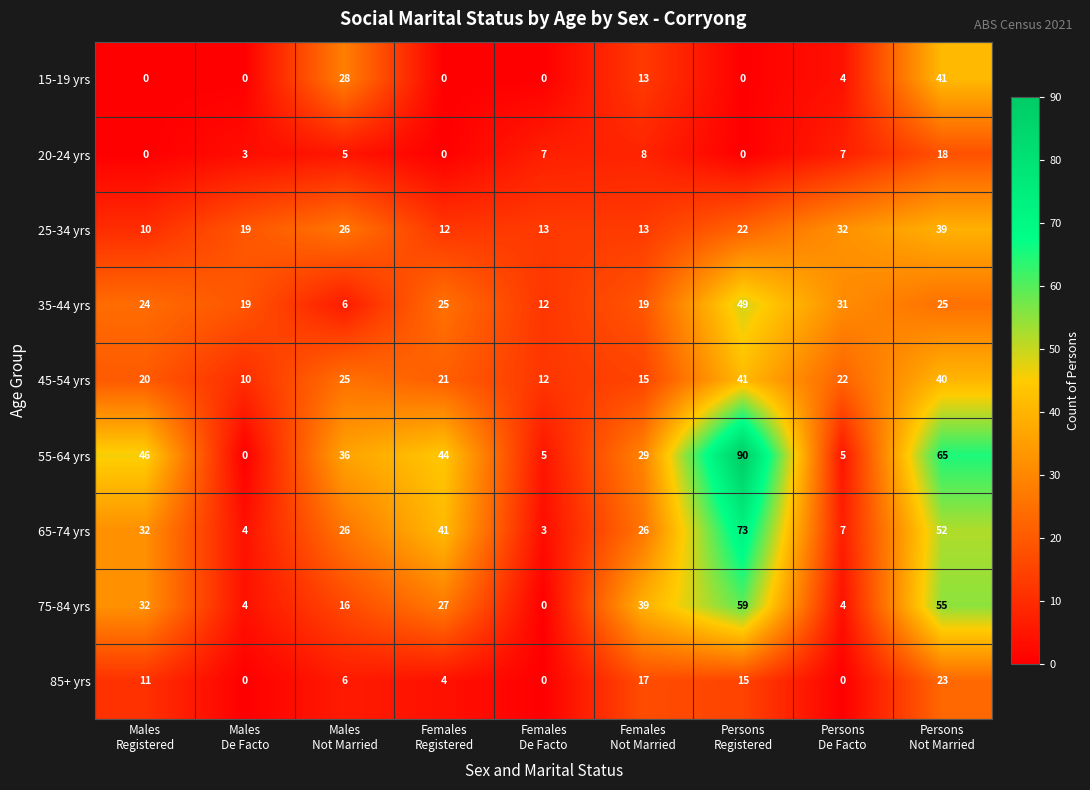

Which series has the largest range (max minus min)?

55-64 yrs